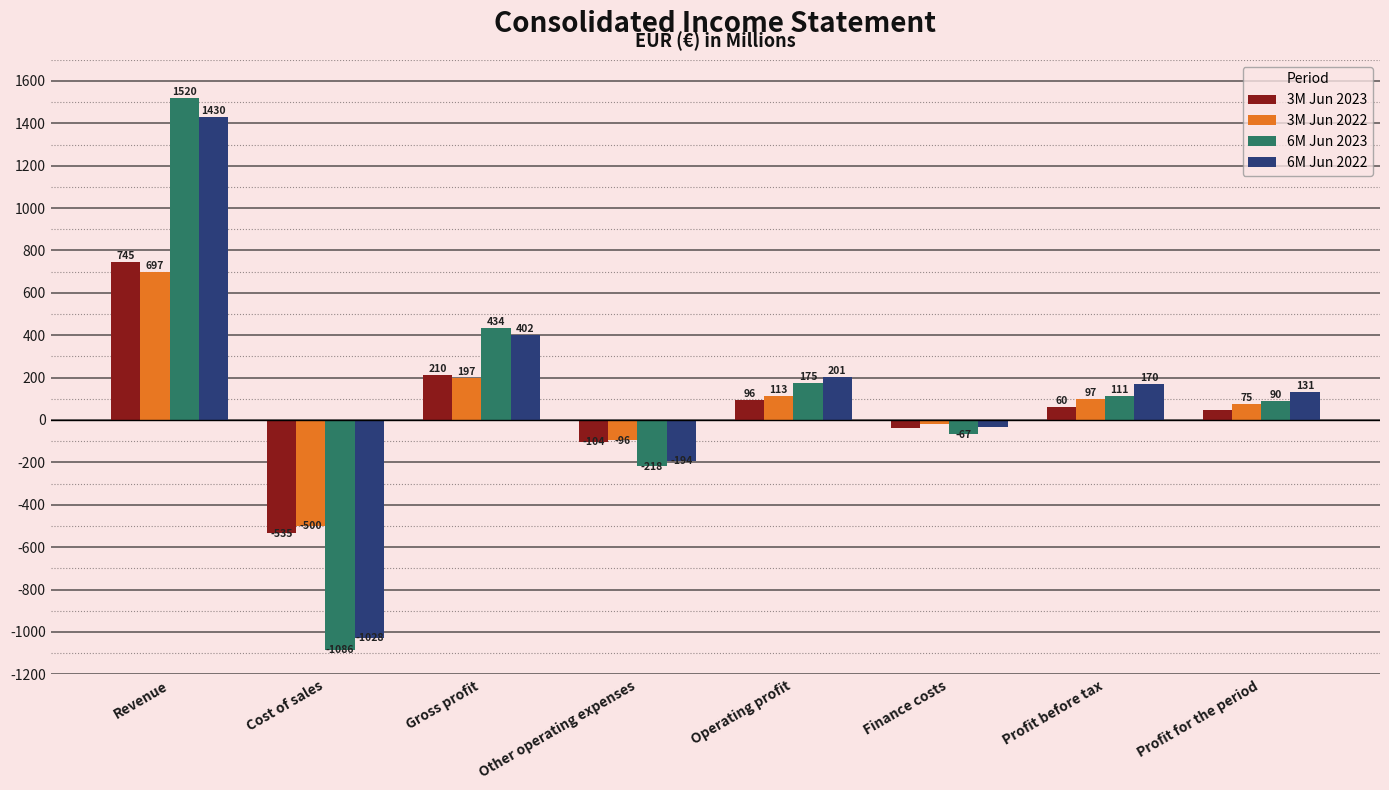

How many values in the 3M Jun 2022 series are below 97?

4